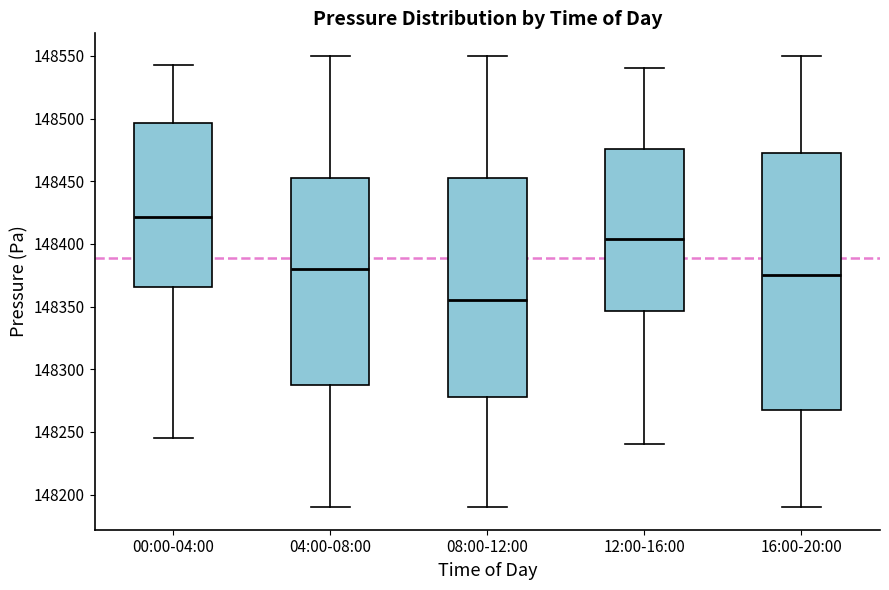

Which box has the lowest median line?

08:00-12:00